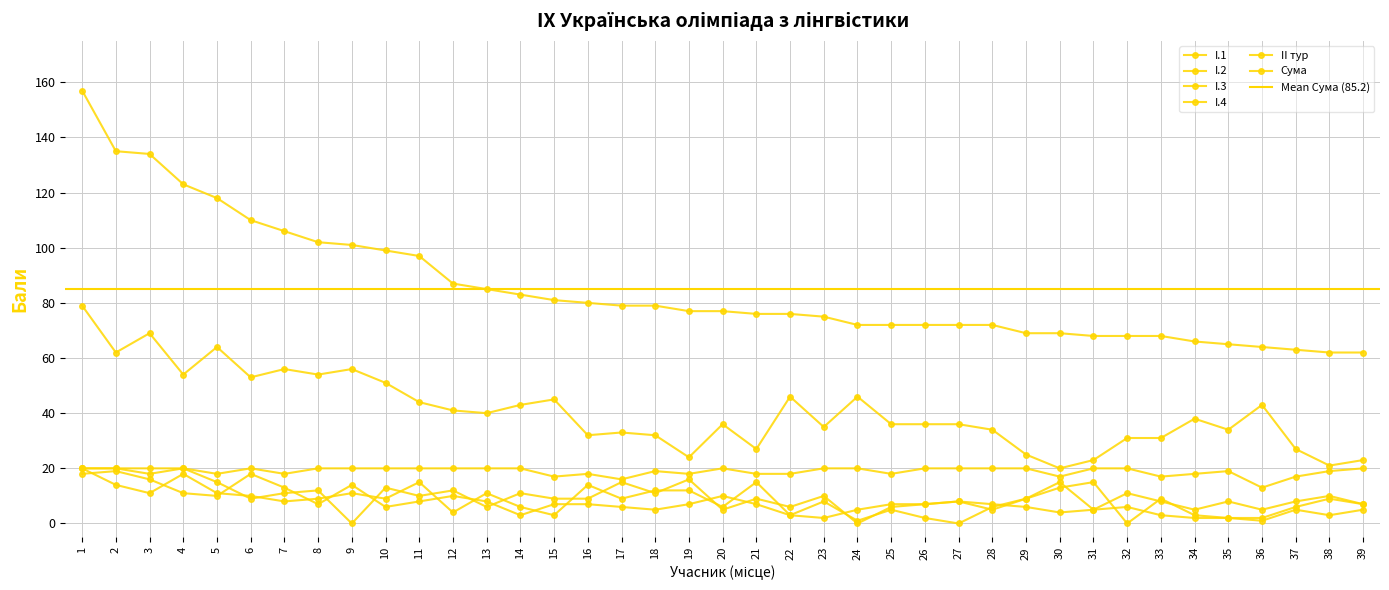

Is this an area chart (filled region under the line)?

No